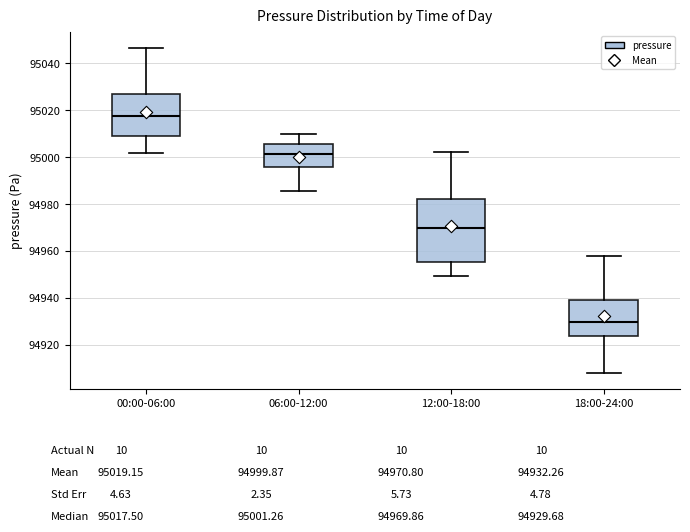

Reading left to right, read every box against the y-axis: the position of its median line, the range the box covers, and the ends of its whiskers. The values are not printed on the chart, so give them approximately, as read against the axis.

00:00-06:00: median 95018, box 95010 to 95026, whiskers 95002 to 95046
06:00-12:00: median 95002, box 94996 to 95006, whiskers 94986 to 95010
12:00-18:00: median 94970, box 94956 to 94982, whiskers 94950 to 95002
18:00-24:00: median 94930, box 94924 to 94938, whiskers 94908 to 94958